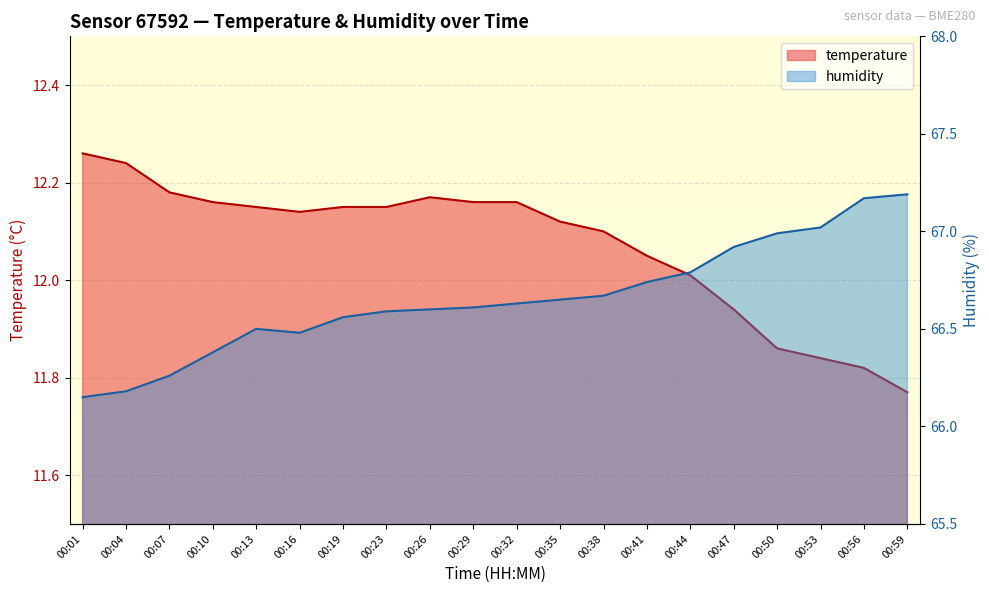

Which series changed the most between 00:01 and 00:35?

humidity